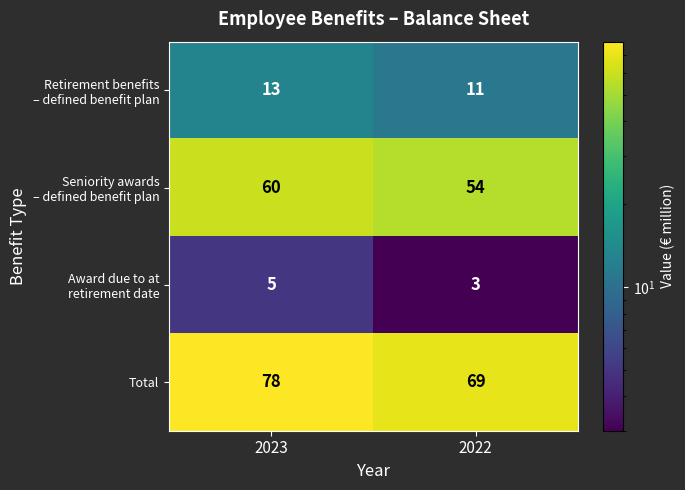

The Total series shows 78 at 2023. True or false?

True